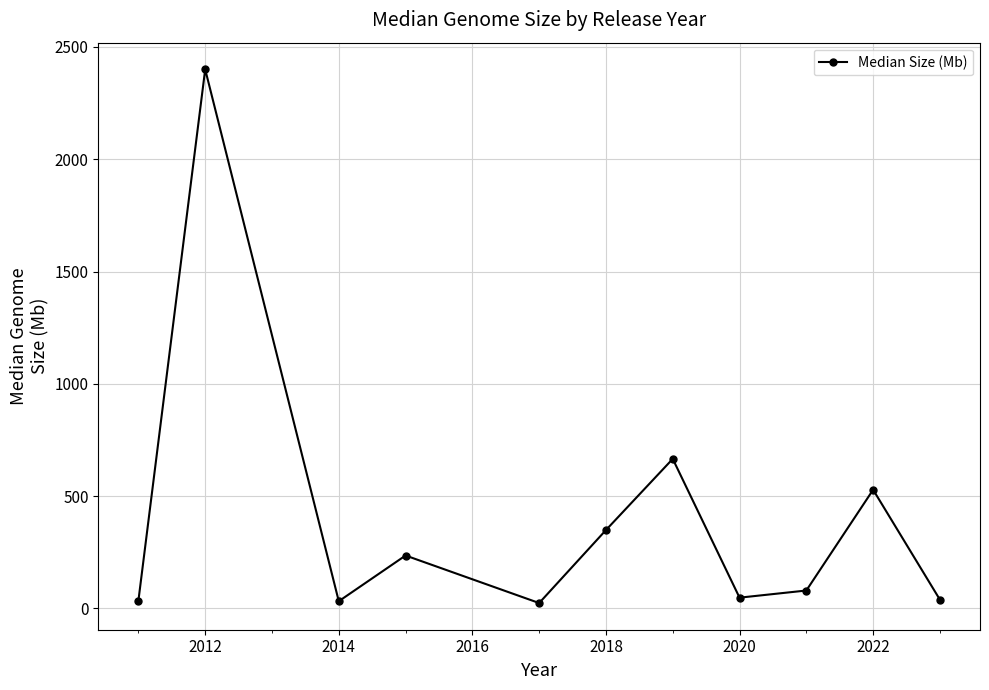

What is the sum of all values?

4435.8